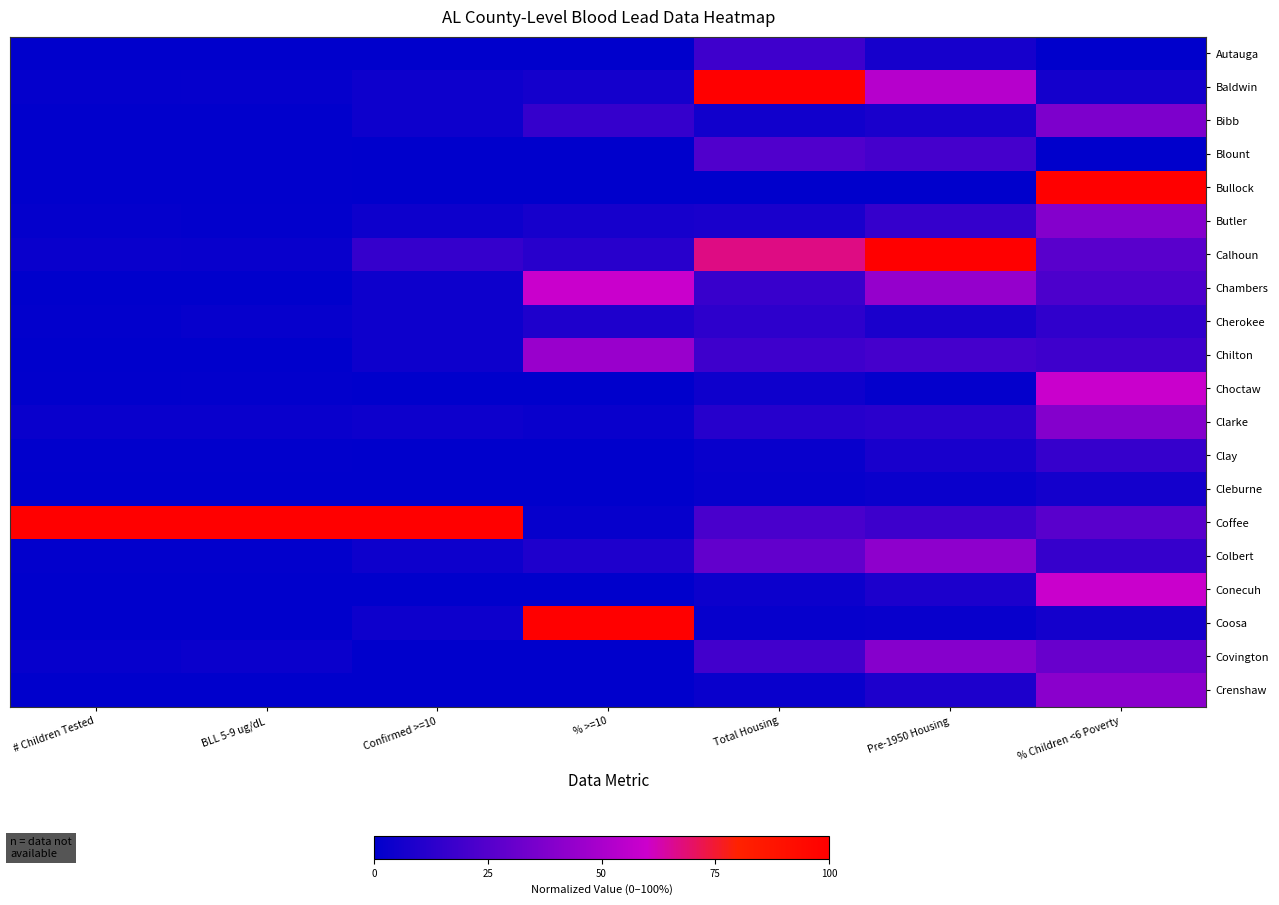

Which category has the lowest value across all series?

Confirmed >=10